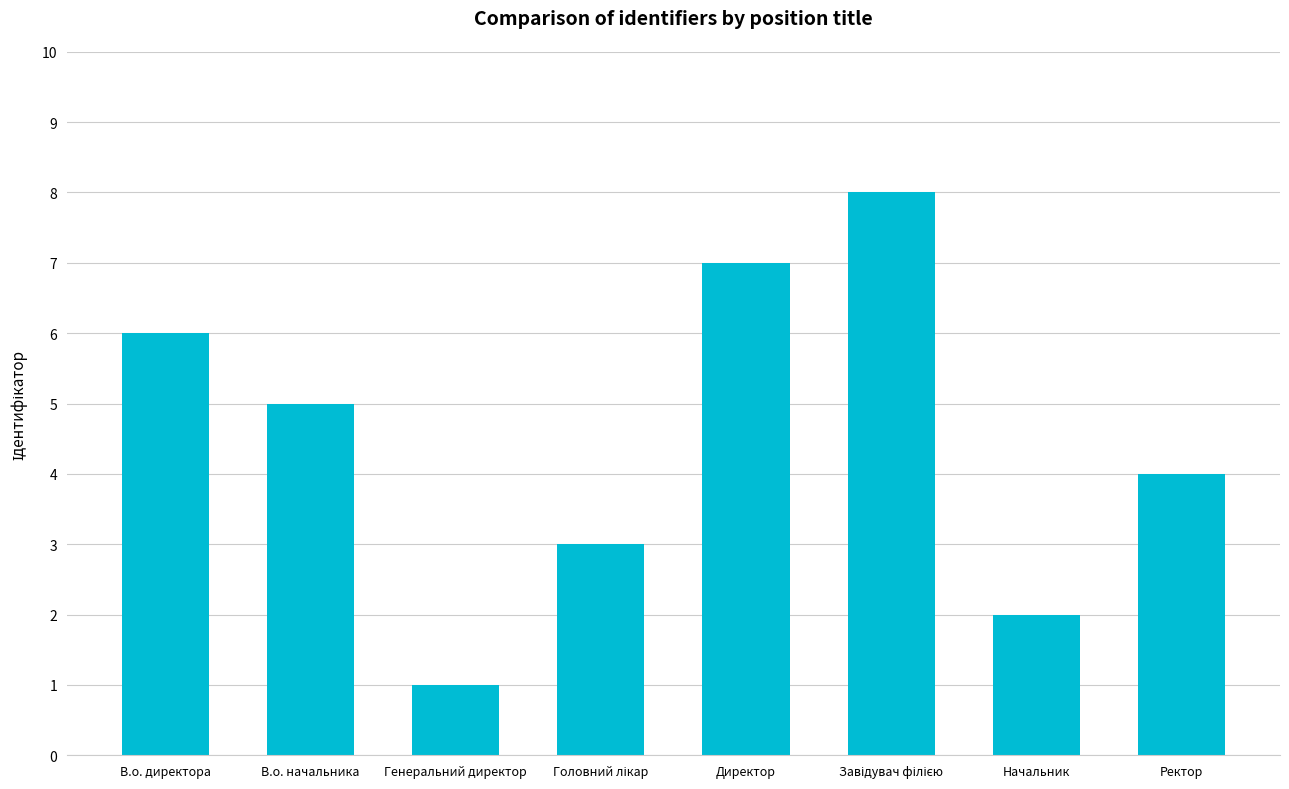

Between В.о. начальника and Директор, which is larger?

Директор